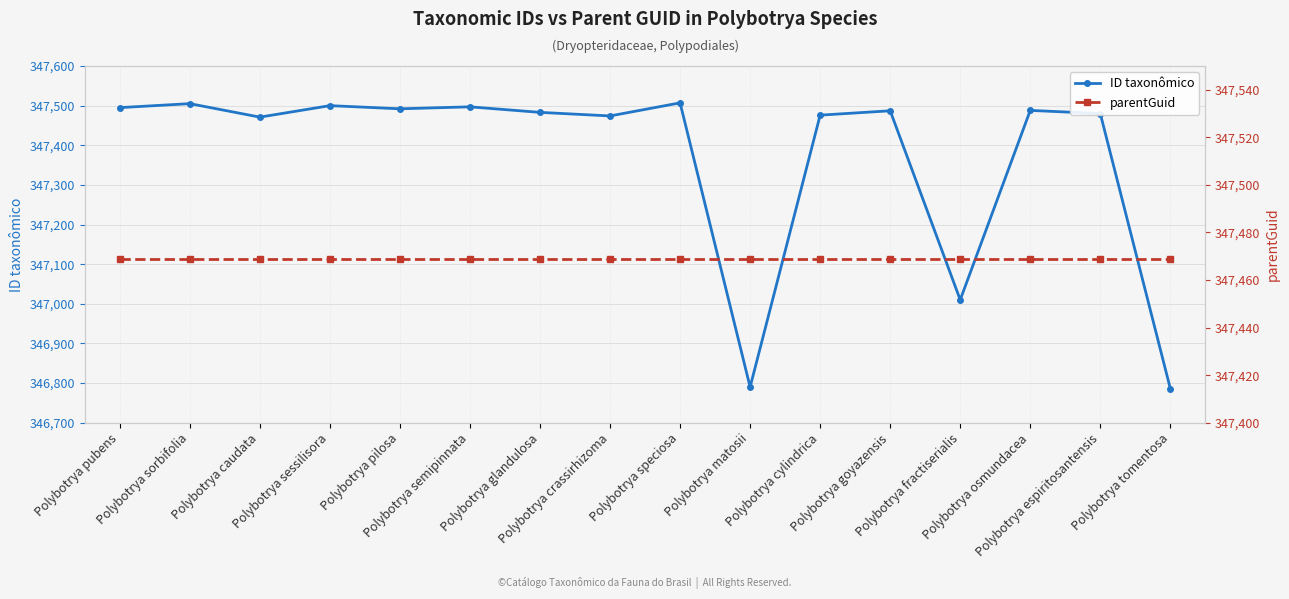

How many times do ID taxonômico and parentGuid cross each other?

5